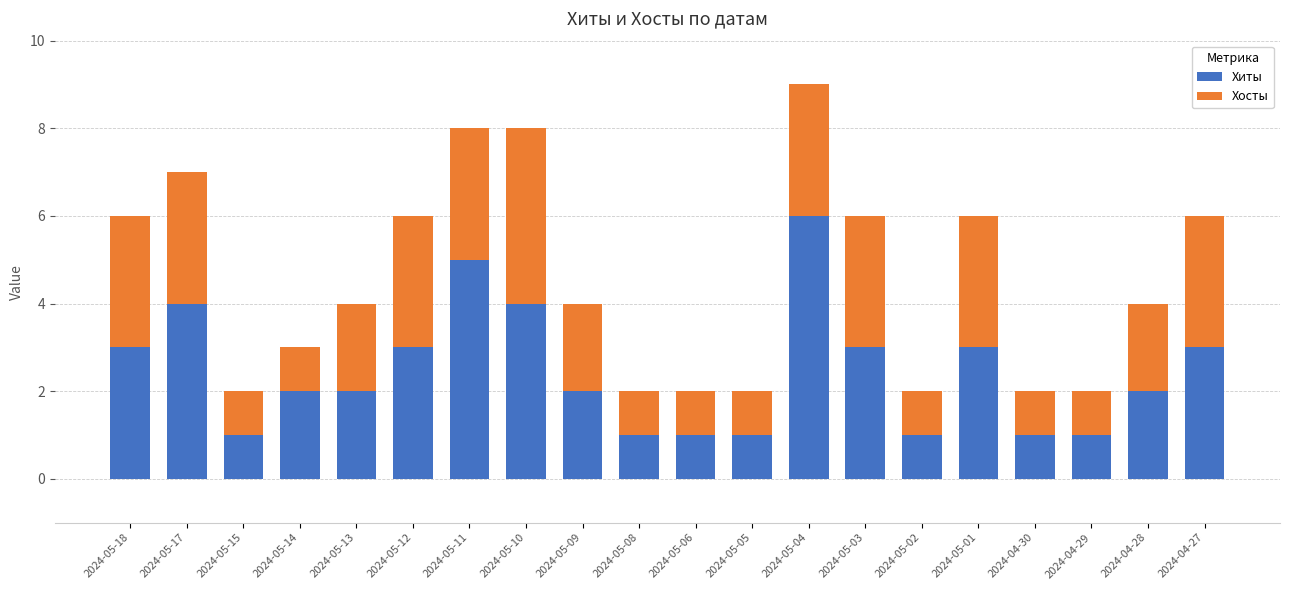

At which label does Хиты reach its peak?

2024-05-04